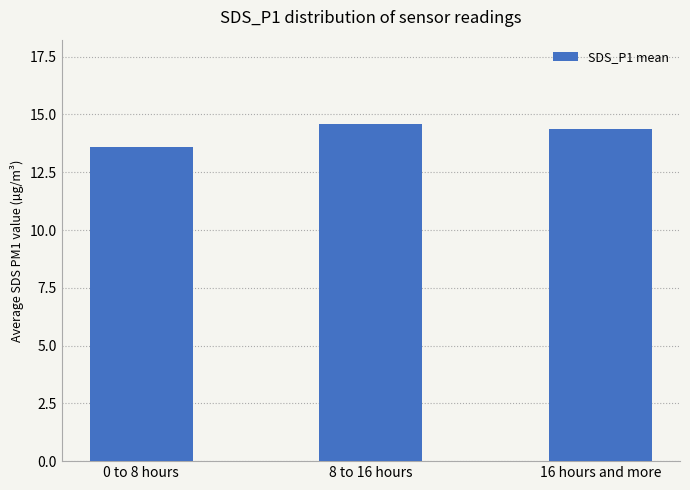

Reading right to left, list all the values displayed in this chart.

16 hours and more=14.4	8 to 16 hours=14.6	0 to 8 hours=13.6